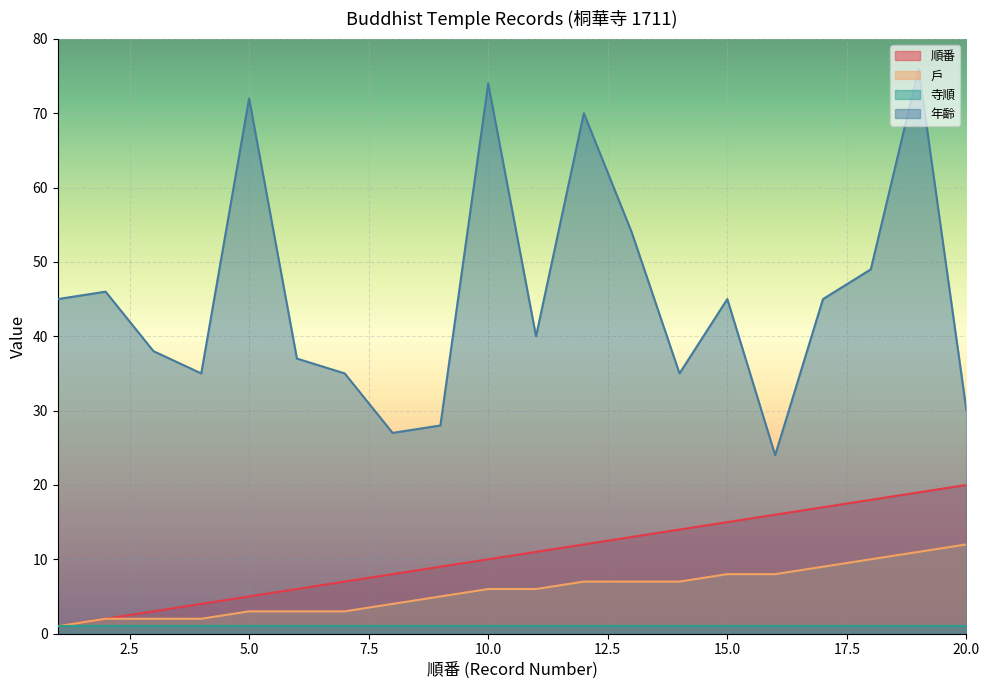

What is the greatest value displayed?

76